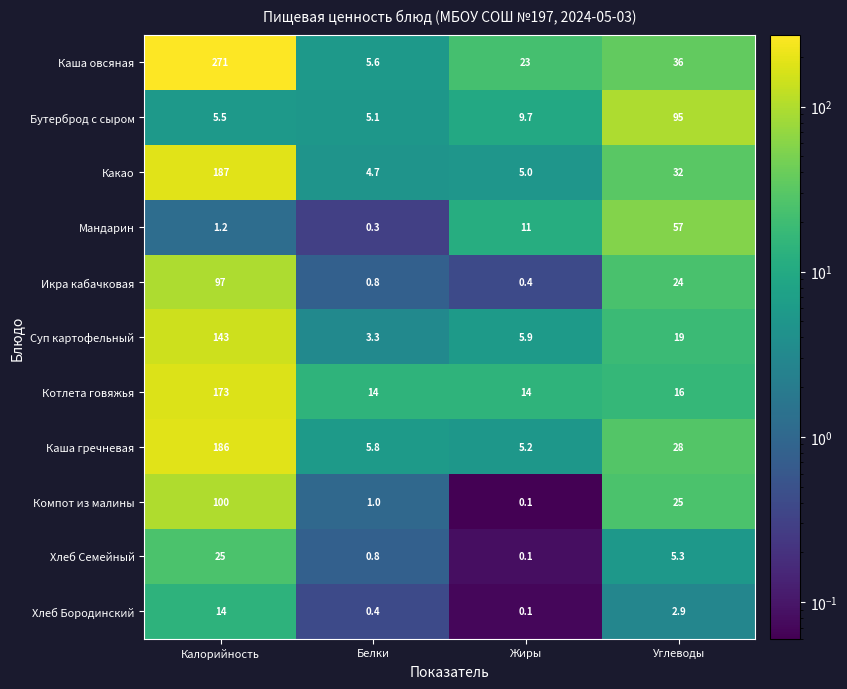

What is the difference between the Какао values at Калорийность and Углеводы?

155.0